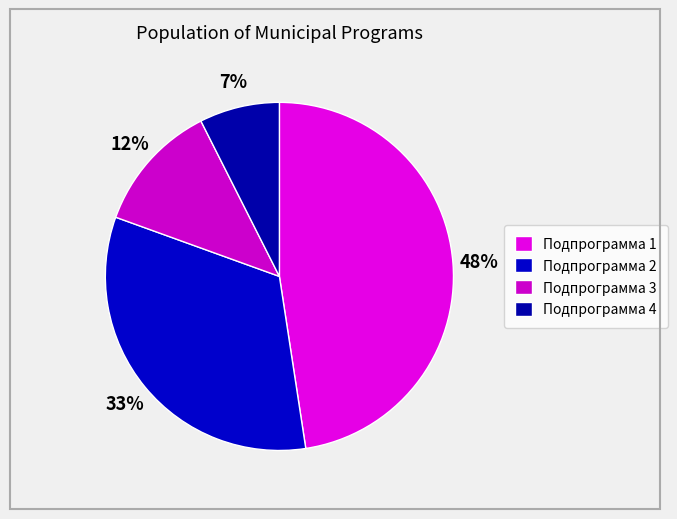

Combined, what portion of the pie is Подпрограмма 2 and Подпрограмма 3?

45.0%